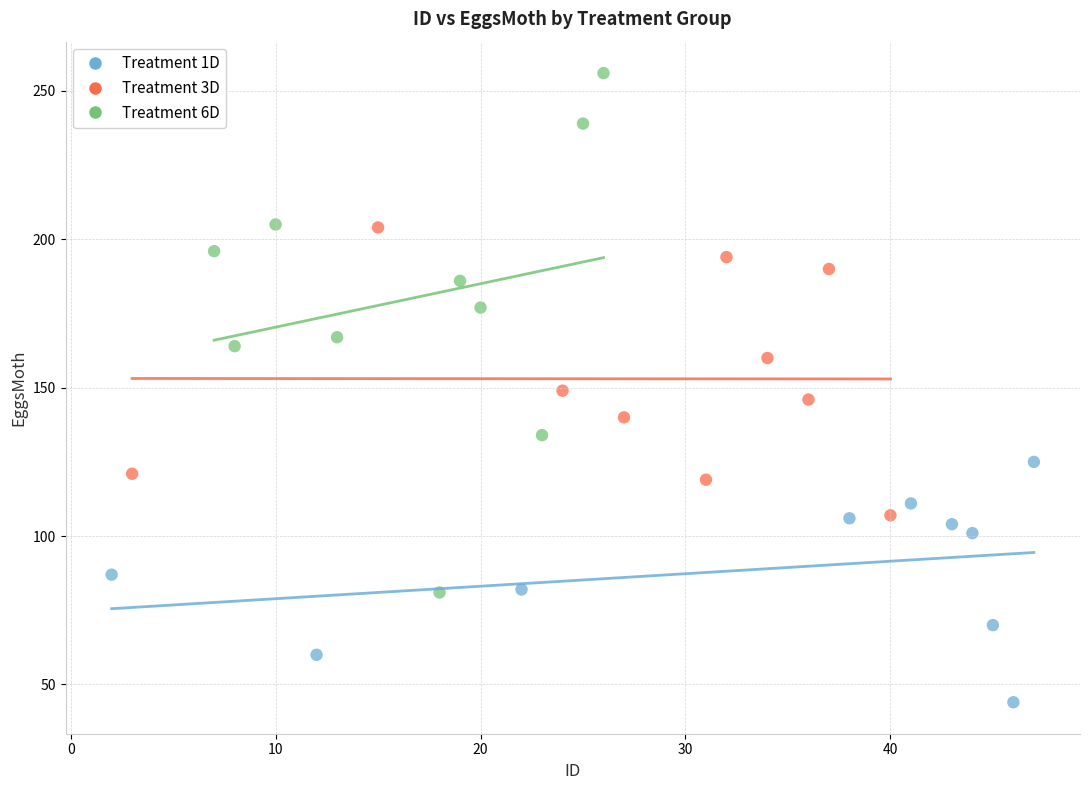

Which series has the largest Y range (max minus min)?

Treatment 6D